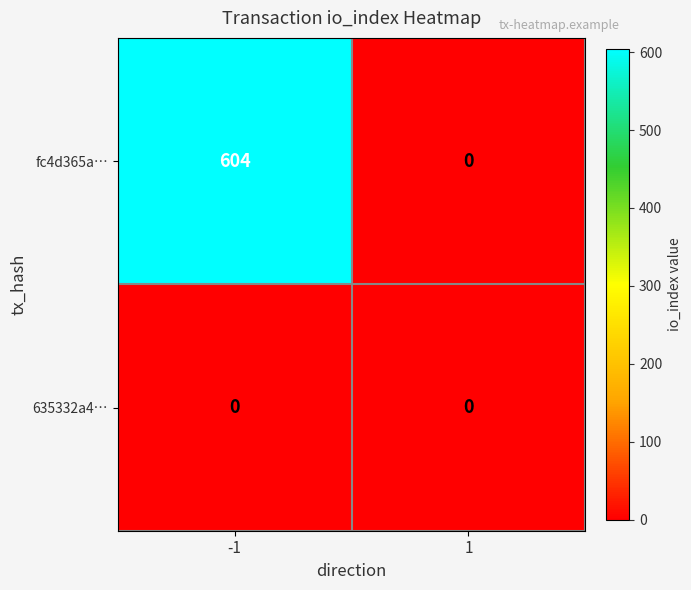

What is the maximum value shown in the chart?

604